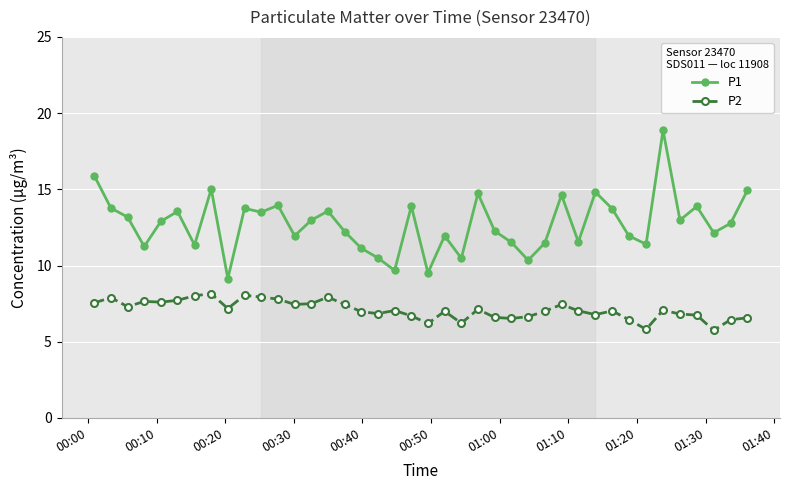

Which series has the largest total across all categories?

P1